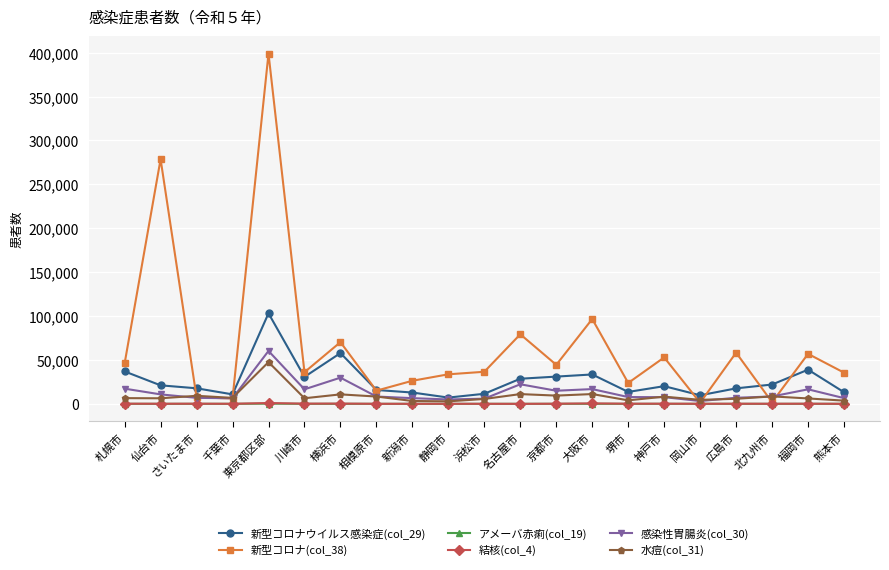

Is the value of 感染性胃腸炎(col_30) at 横浜市 greater than the value of 新型コロナ(col_38) at 大阪市?

No